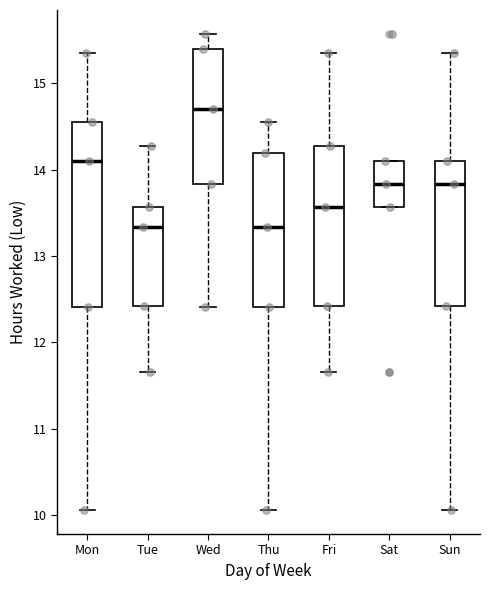

Reading left to right, transcribe this box plot: for each box, give where its median line is, the range the box spans, and where its two whiskers end, as read against the y-axis. The values are not printed on the chart, so give them approximately, as read against the axis.

Mon: median 14.1, box 12.4 to 14.6, whiskers 10.1 to 15.4
Tue: median 13.3, box 12.4 to 13.6, whiskers 11.7 to 14.3
Wed: median 14.7, box 13.8 to 15.4, whiskers 12.4 to 15.6
Thu: median 13.3, box 12.4 to 14.2, whiskers 10.1 to 14.6
Fri: median 13.6, box 12.4 to 14.3, whiskers 11.7 to 15.4
Sat: median 13.8, box 13.6 to 14.1, whiskers 13.6 to 14.1
Sun: median 13.8, box 12.4 to 14.1, whiskers 10.1 to 15.4